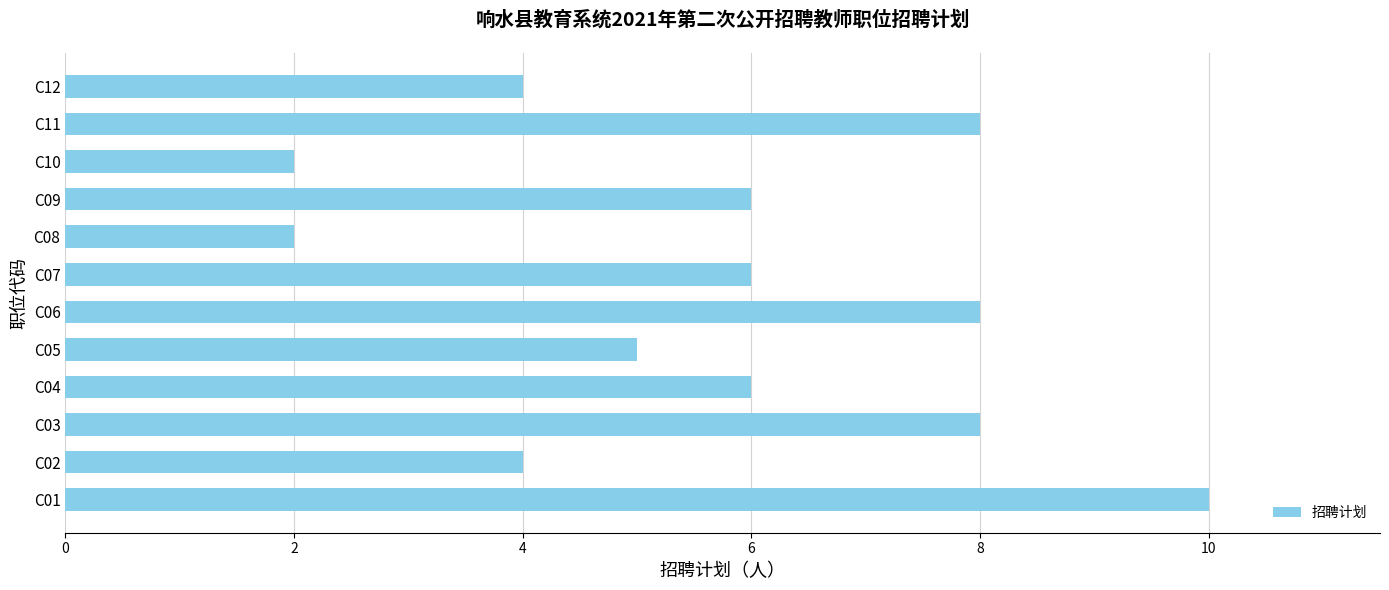

What is the average value?

6